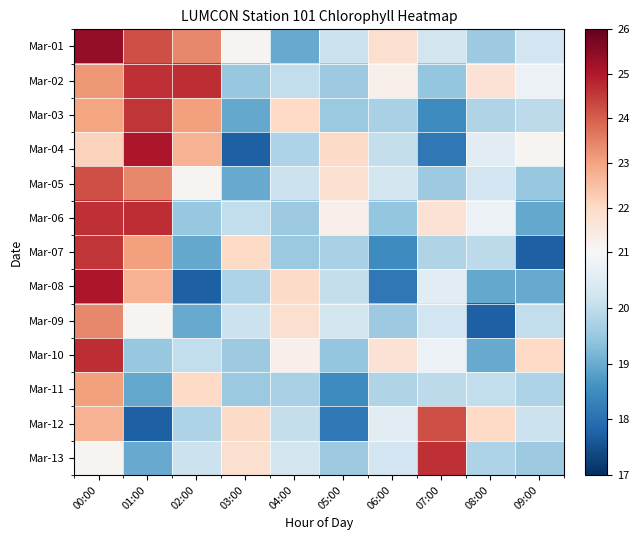

Which has a higher value, 00:00 or 09:00?

00:00